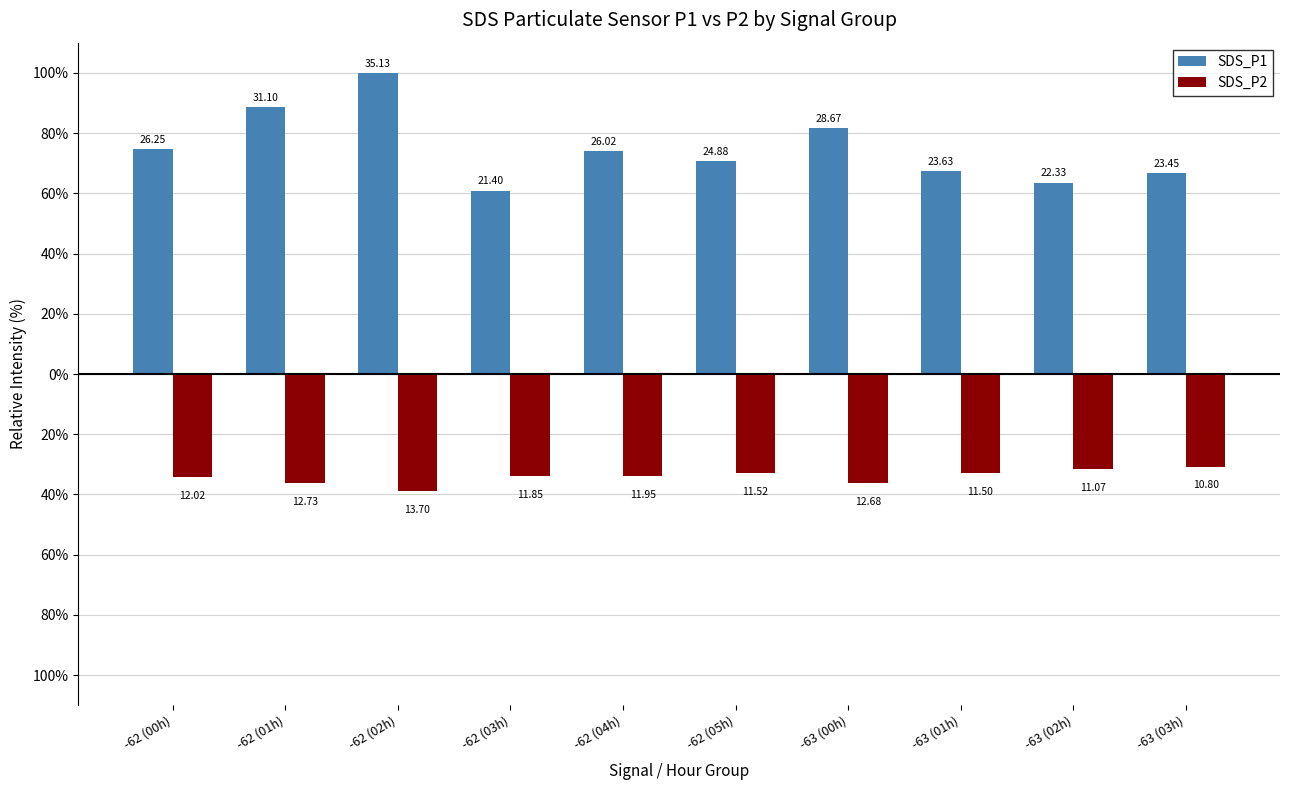

Are the bars grouped side by side (vs. stacked)?

Yes